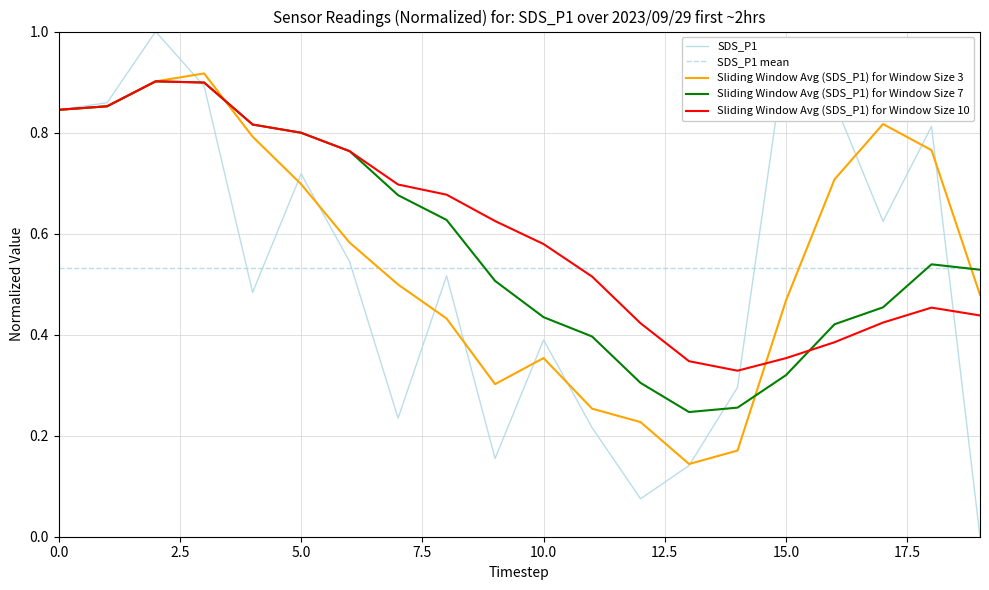

True or false: Sliding Window Avg (SDS_P1) for Window Size 3 and SDS_P1 mean cross at least once.

True